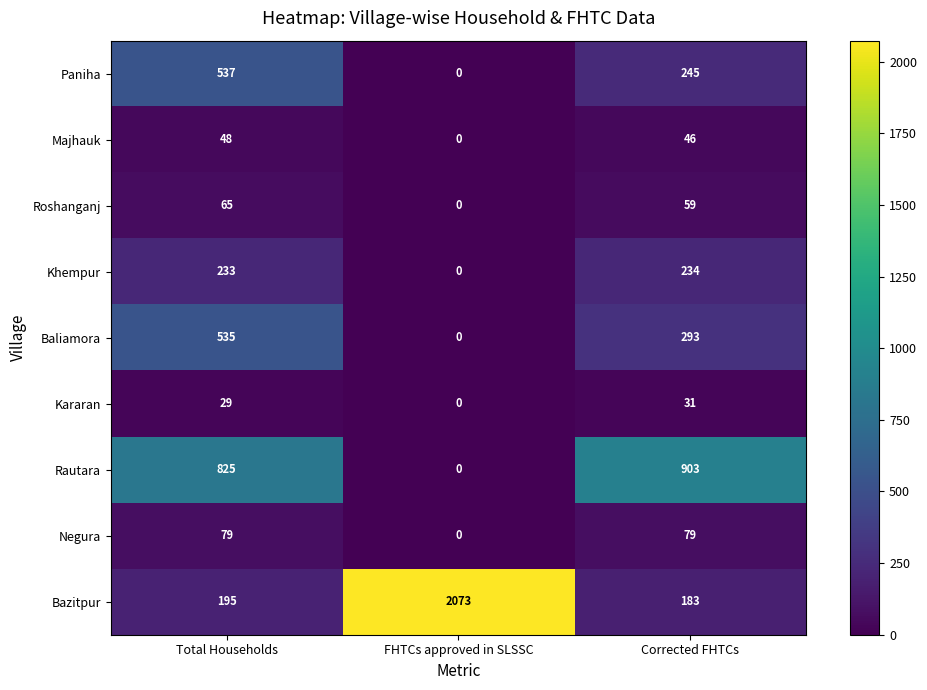

The value of Khempur at Corrected FHTCs is 135. True or false?

False